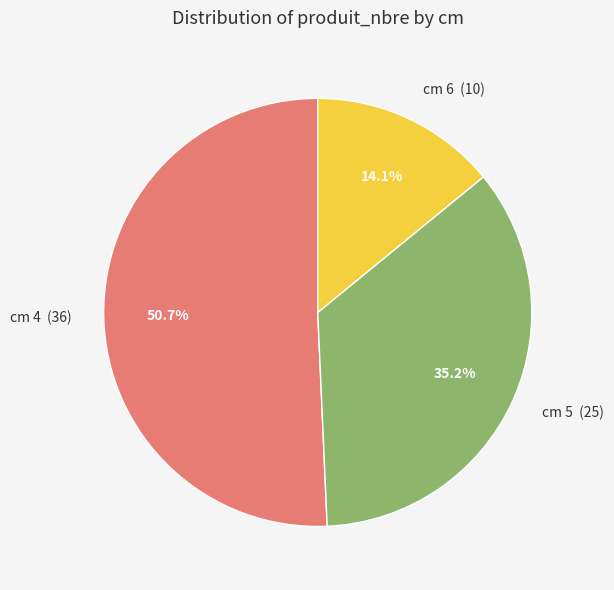

What portion of the pie excludes cm 6 (10)?

85.9%